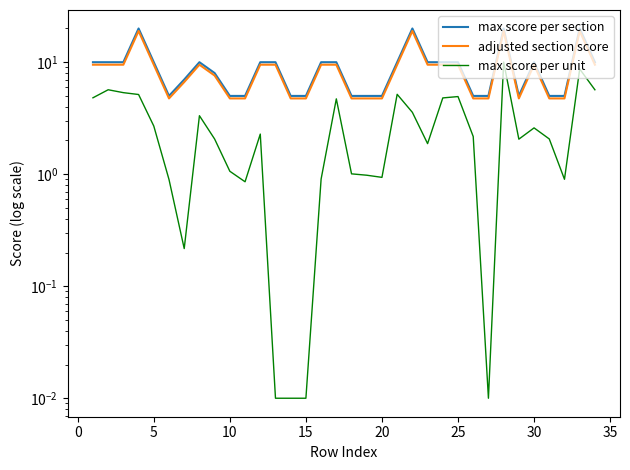

How many lines are shown in the chart?

3